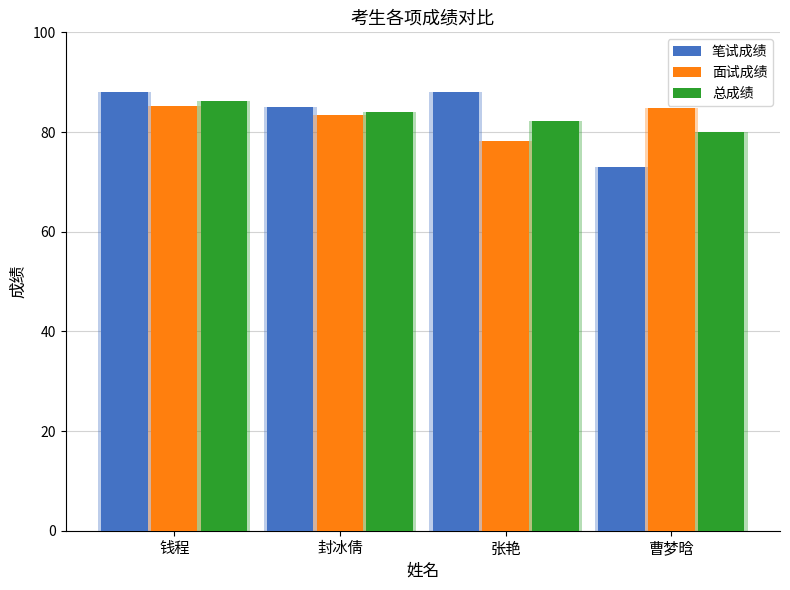

Rank the series at 张艳 from lowest to highest value.

面试成绩, 总成绩, 笔试成绩